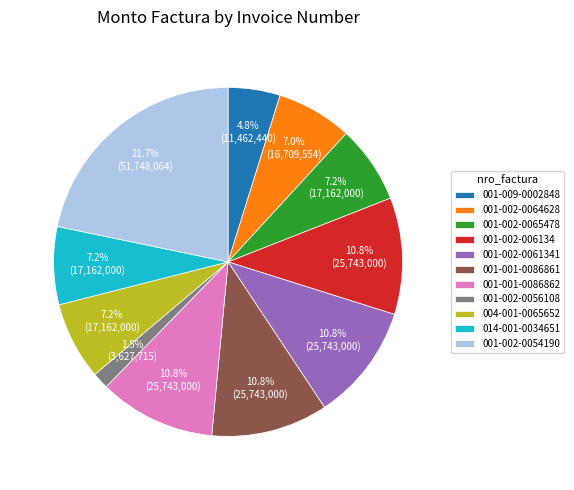

Does any single category account for the majority?

No